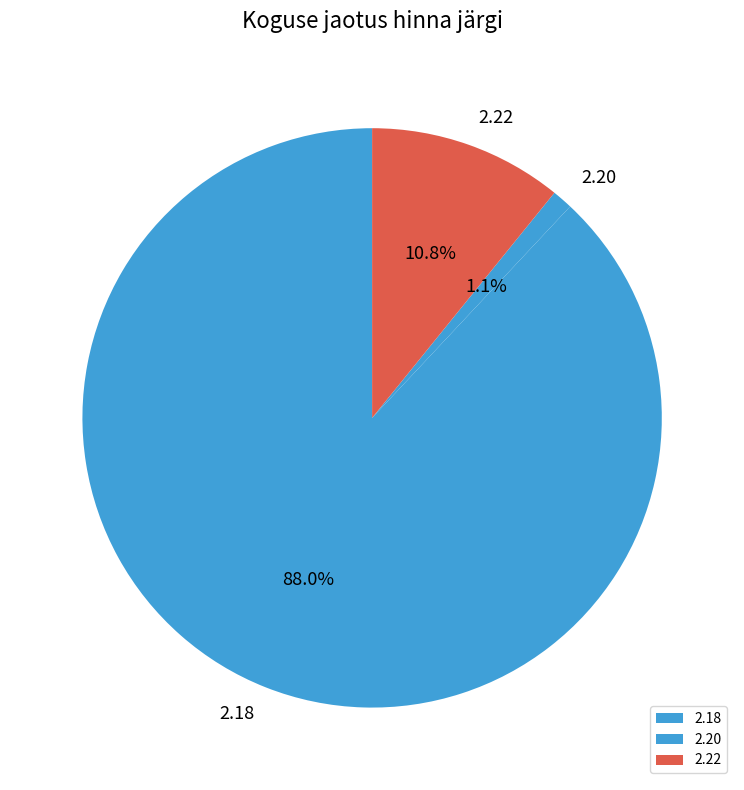

Between 2.22 and 2.20, which is larger?

2.22